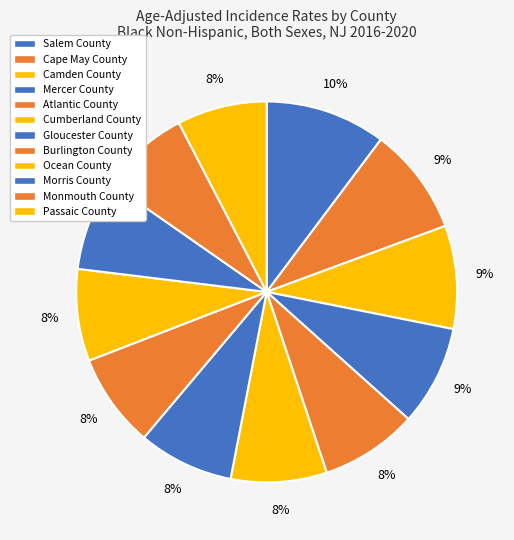

How many segments does this pie chart have?

12